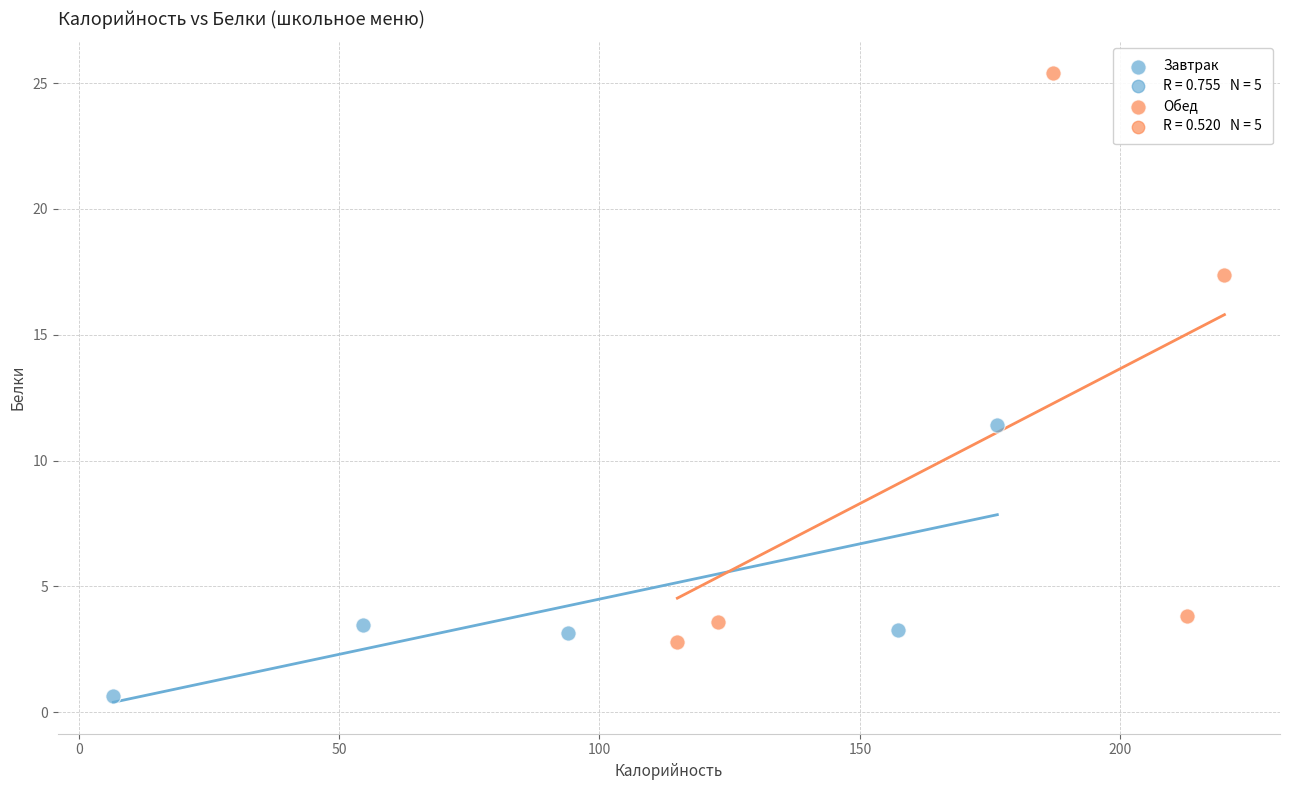

Which series contains the lowest Y value?

Завтрак